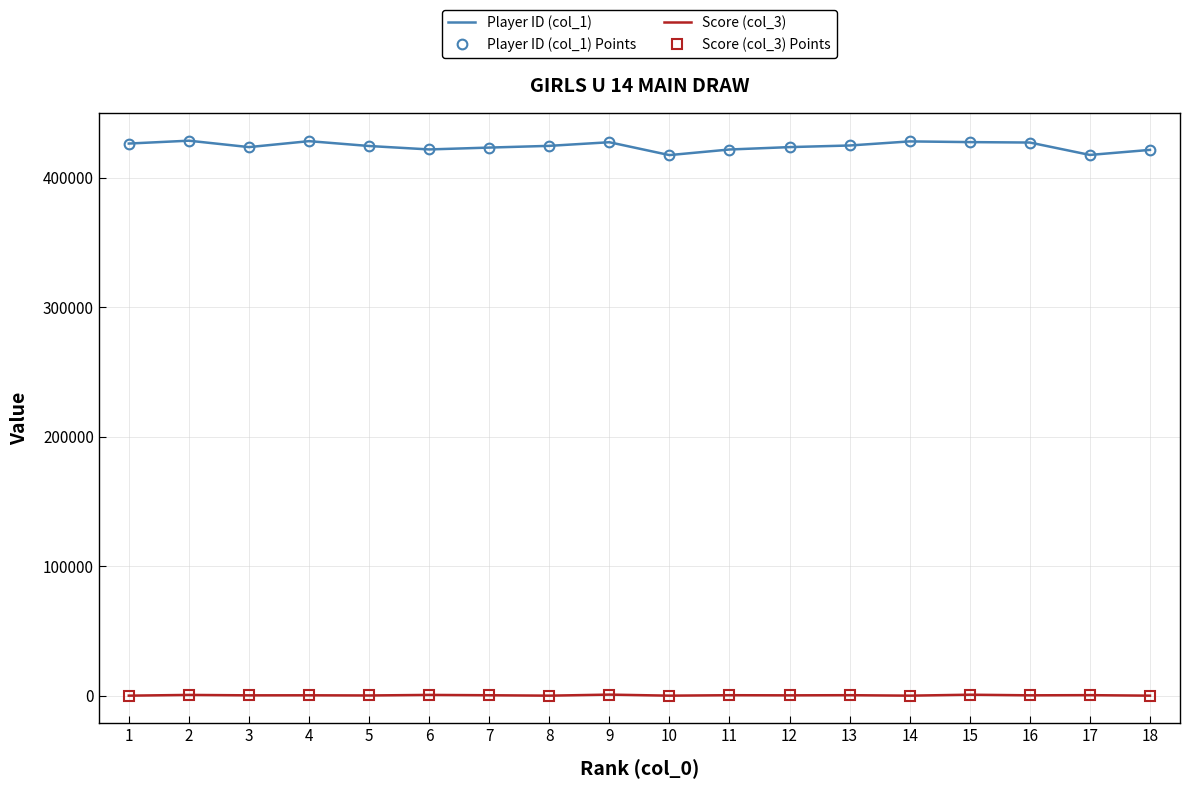

What is the approximate value of Player ID (col_1) at 6?

421988